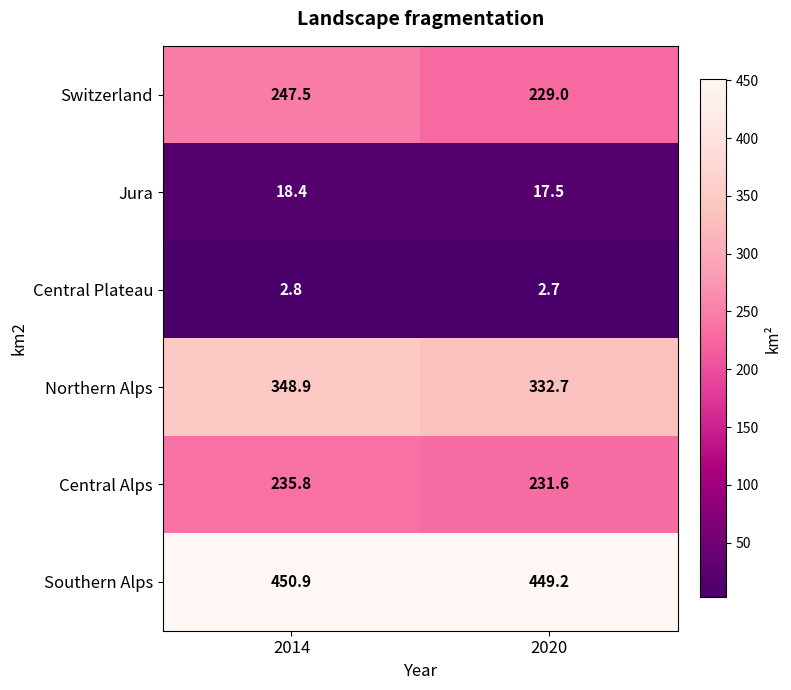

Rank the series by their maximum value, from highest to lowest.

Southern Alps, Northern Alps, Switzerland, Central Alps, Jura, Central Plateau